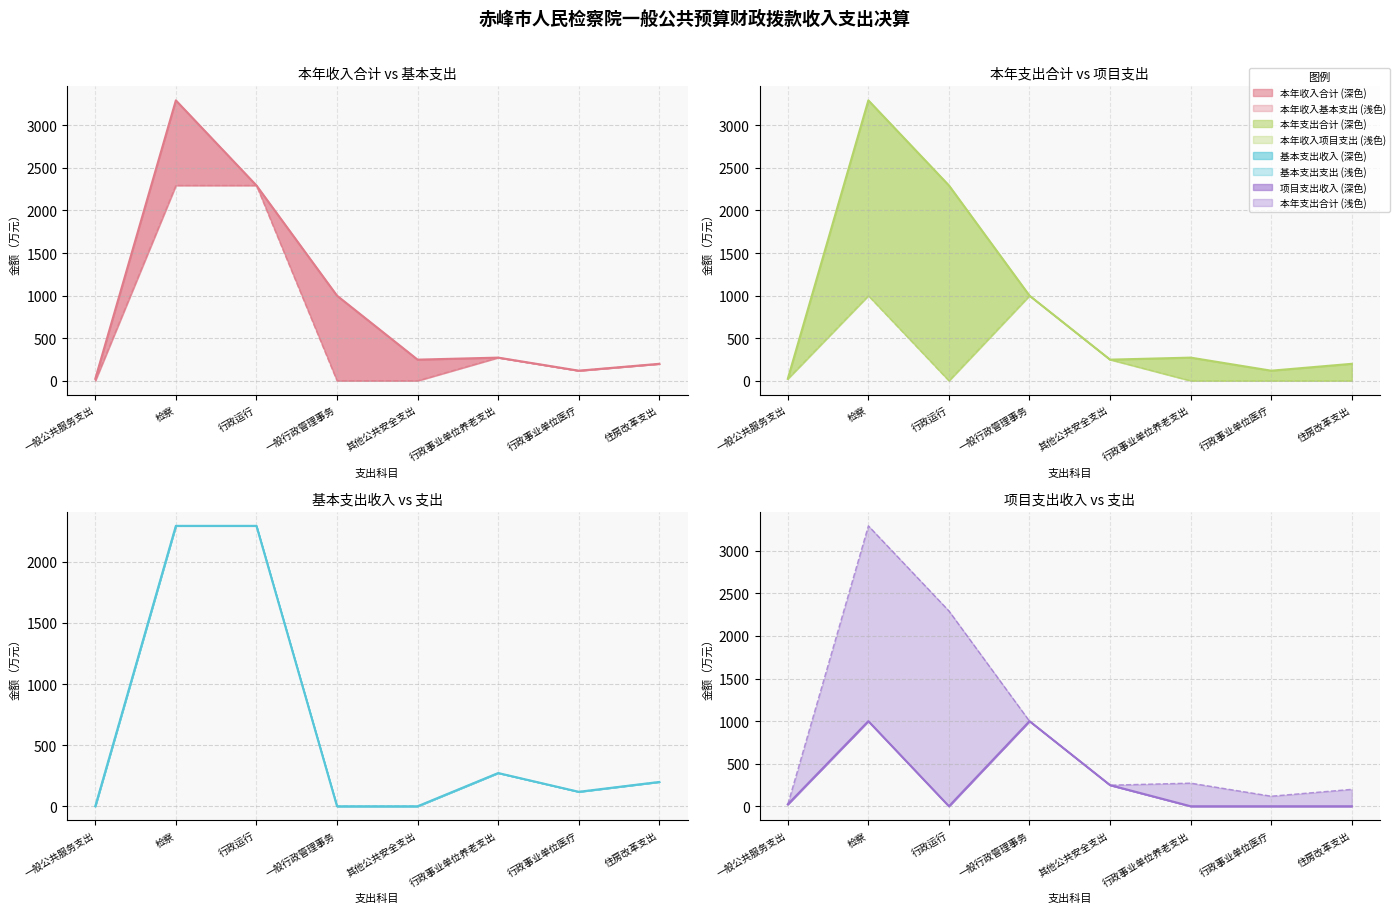

How many categories are shown in the chart?

8